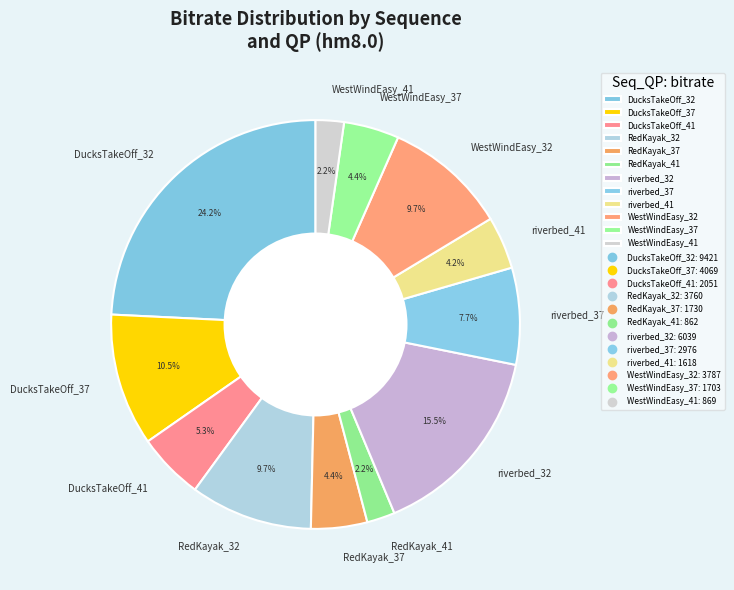

Does riverbed_37 account for over 50% of the chart?

No